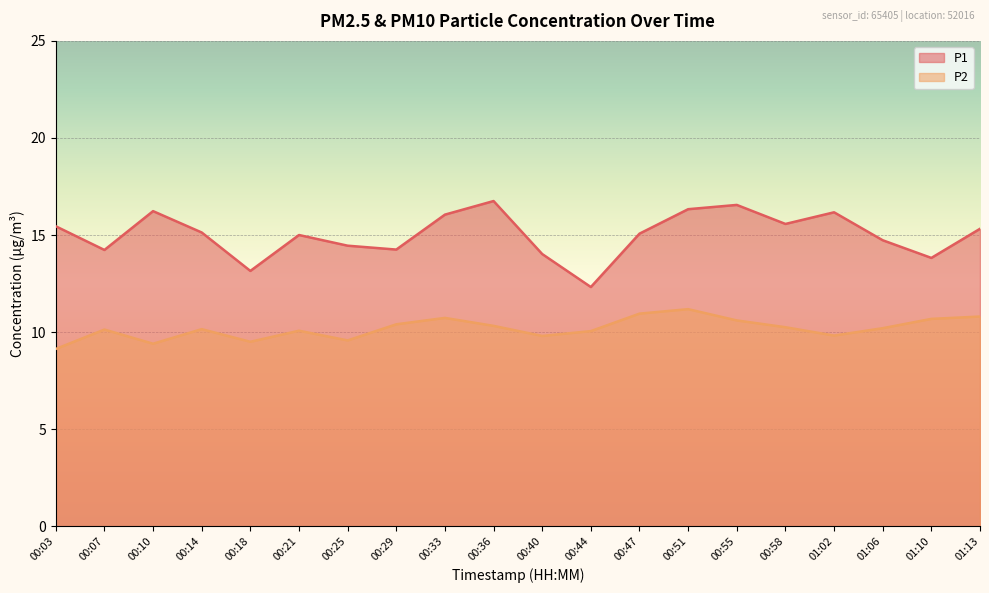

Does the chart display data point markers on the line(s)?

No